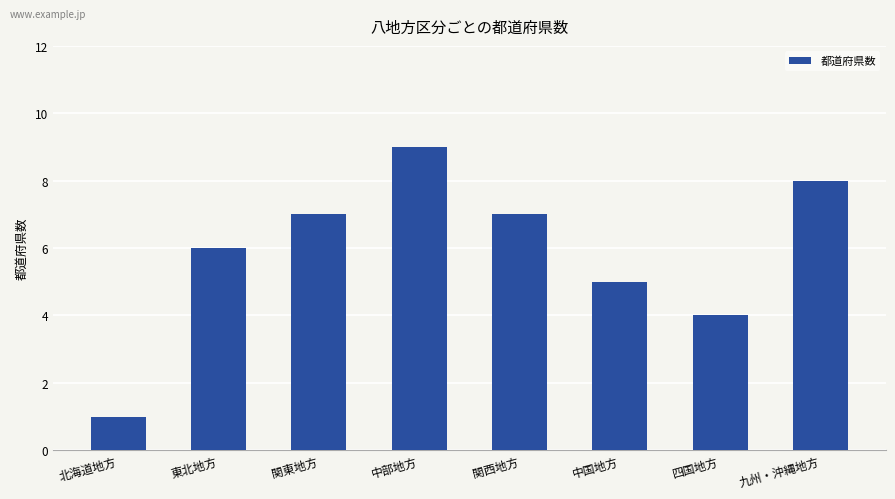

Are the bars horizontal?

No